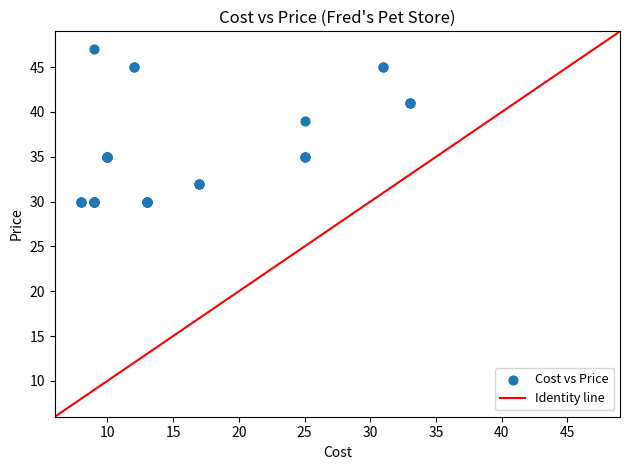

What Y value in the scatter plot is closest to 38?

39